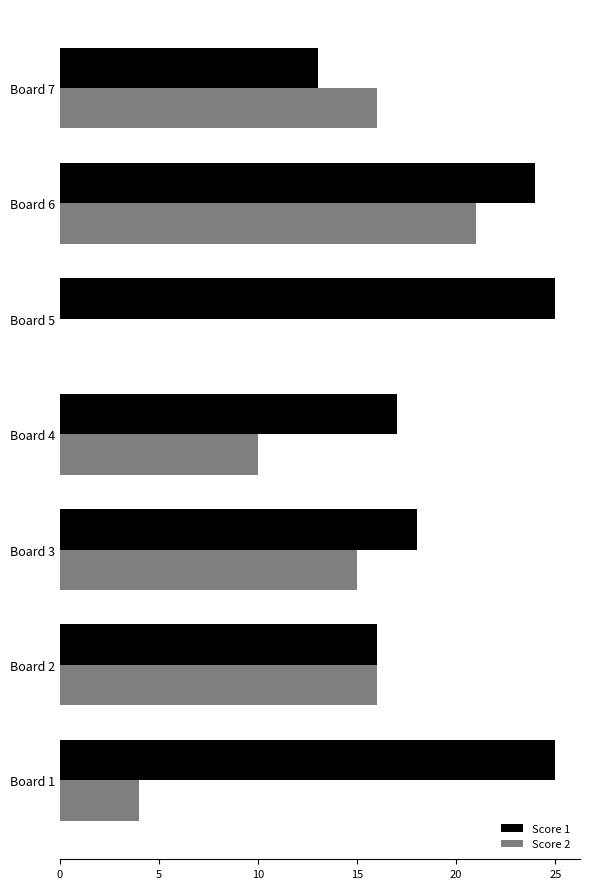

What is the value of the Score 1 bar at the 7th from the left?

13